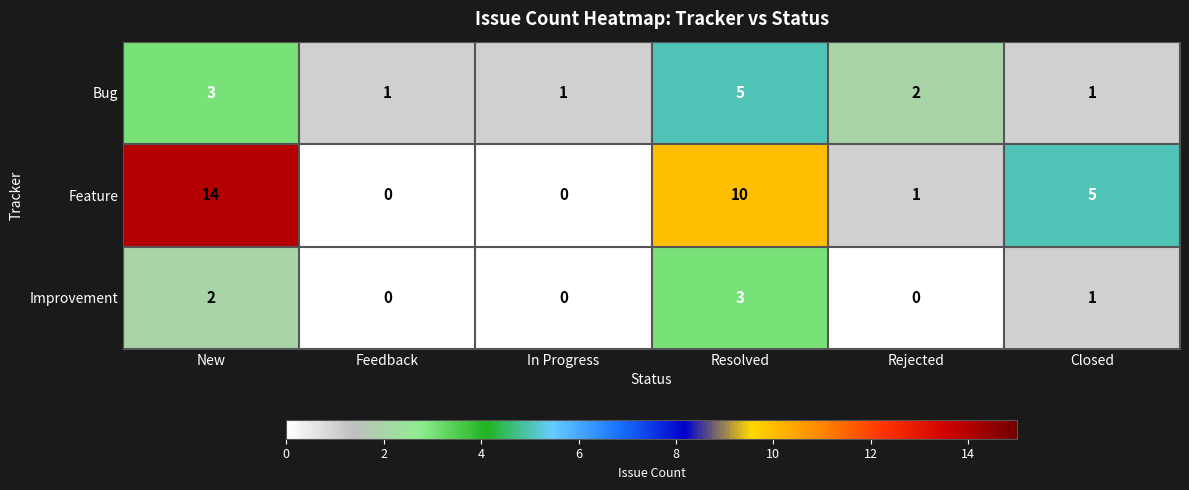

What is the difference between the maximum and second lowest values in the Bug series?

4